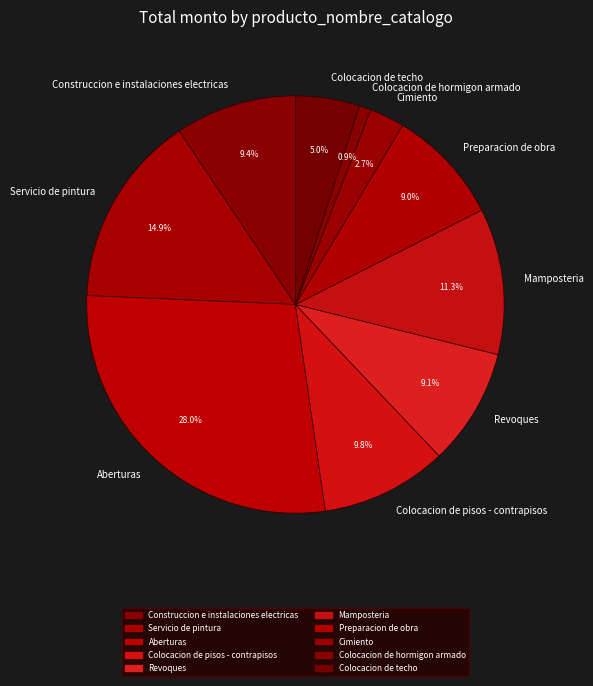

To the nearest percent, what portion does Colocacion de techo represent?

5%